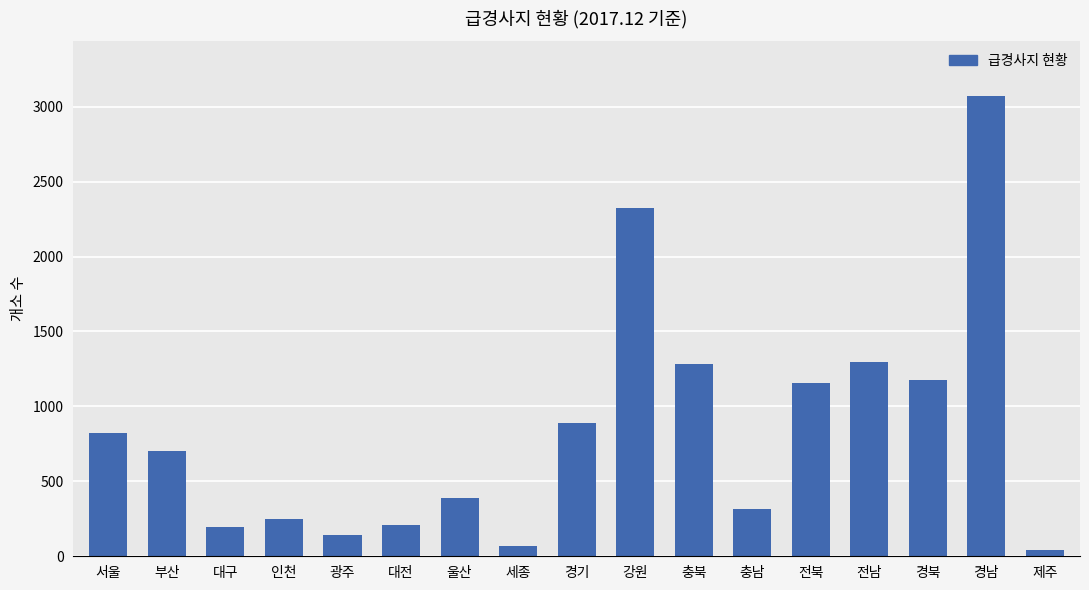

Which label corresponds to the largest value in the chart?

경남